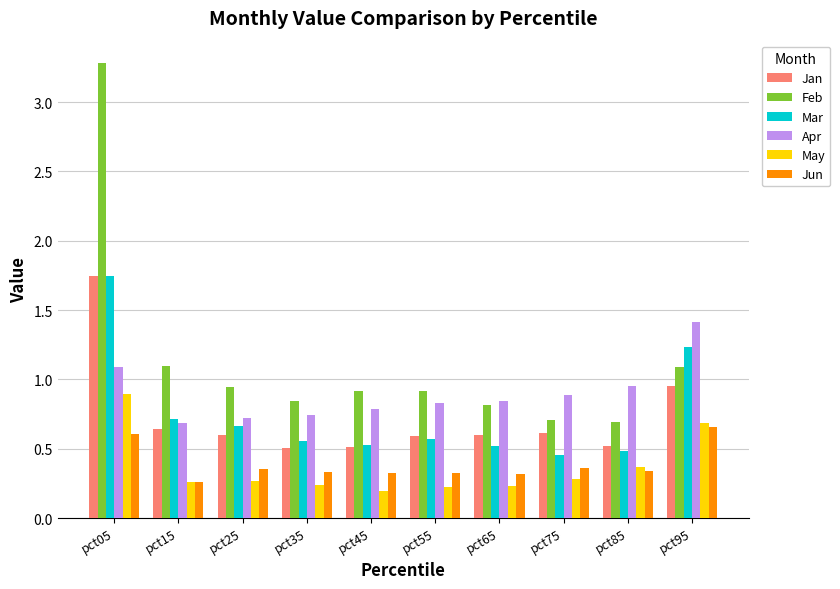

Which series has the largest range (max minus min)?

Feb